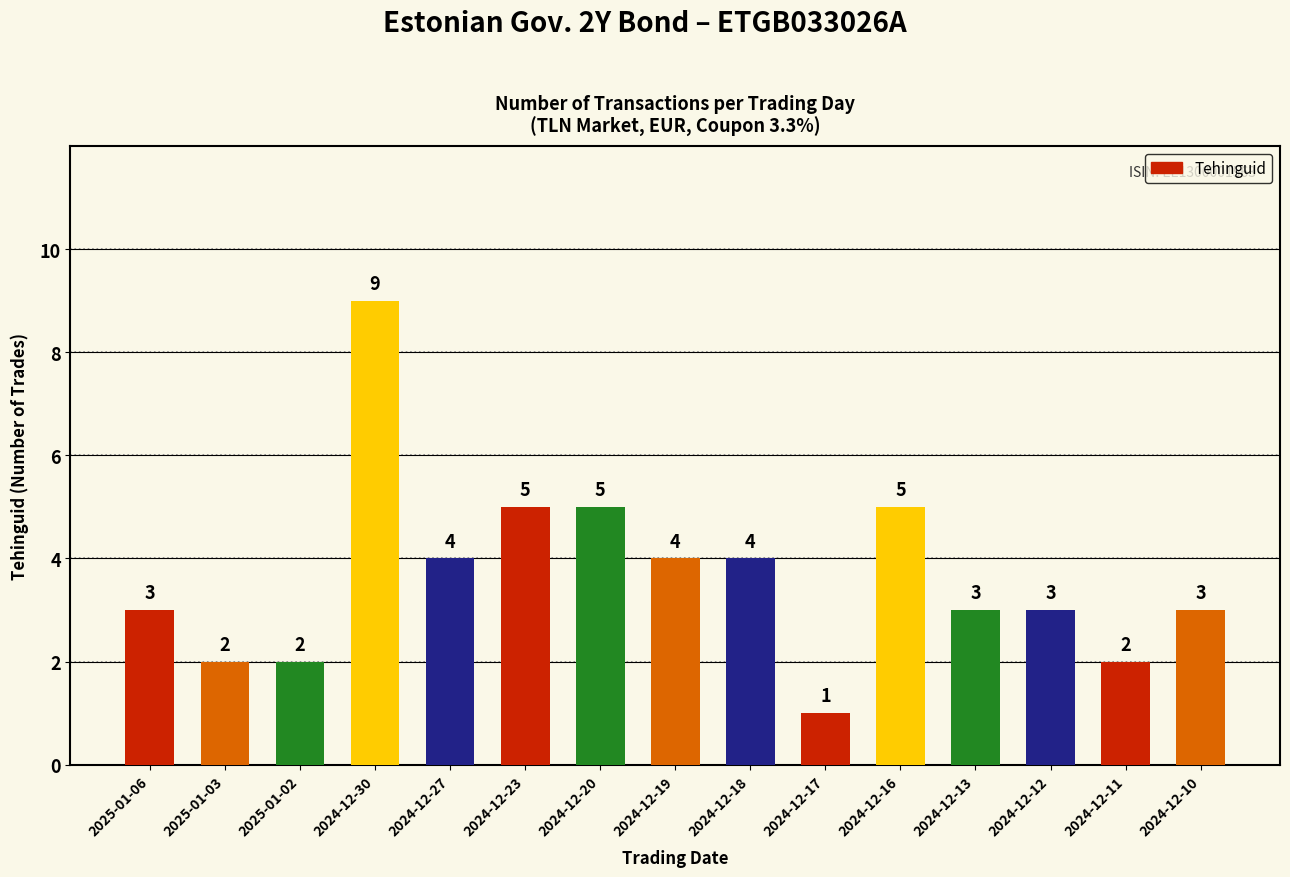

How many distinct data groups are displayed?

1